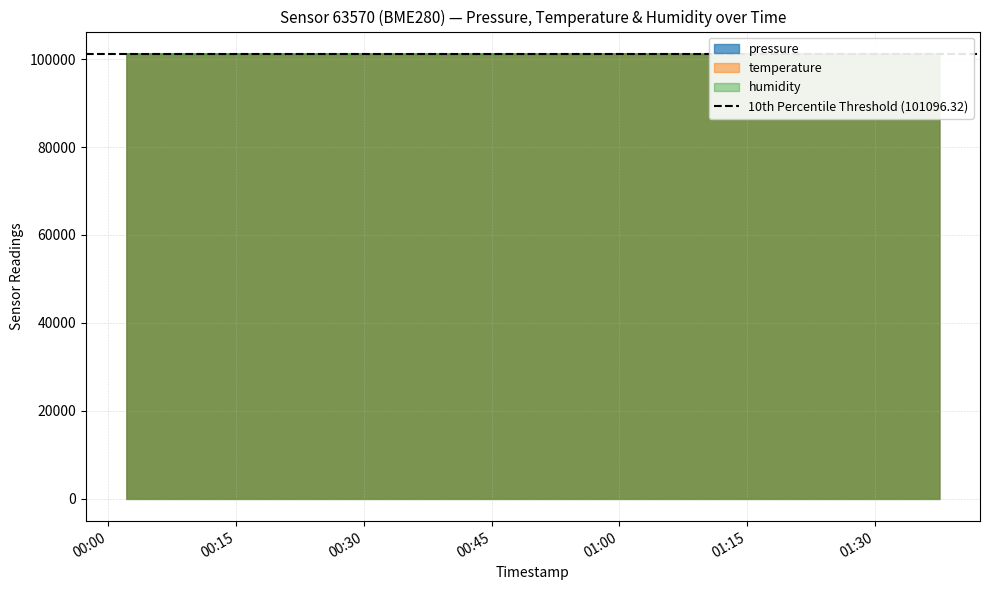

True or false: temperature has more than 2 interior local peaks.

True